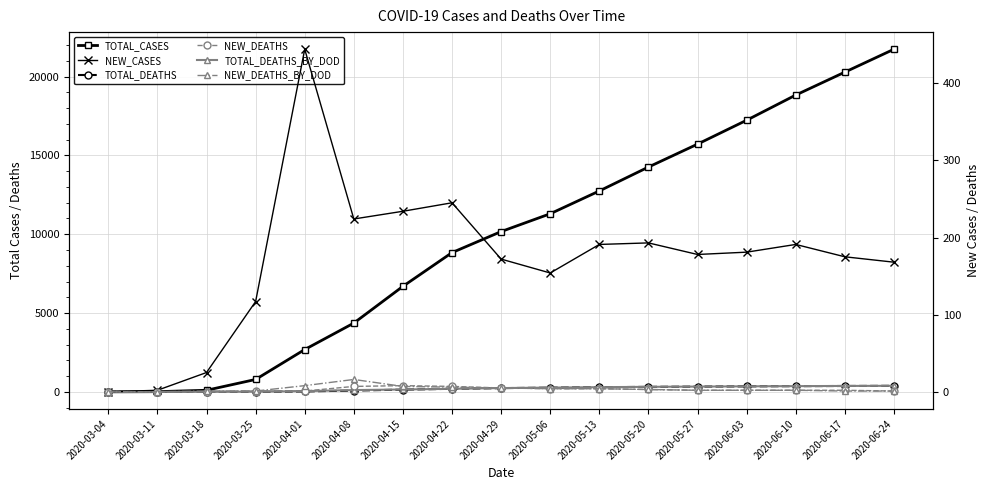

What is the label of the 6th point from the left?

2020-04-08